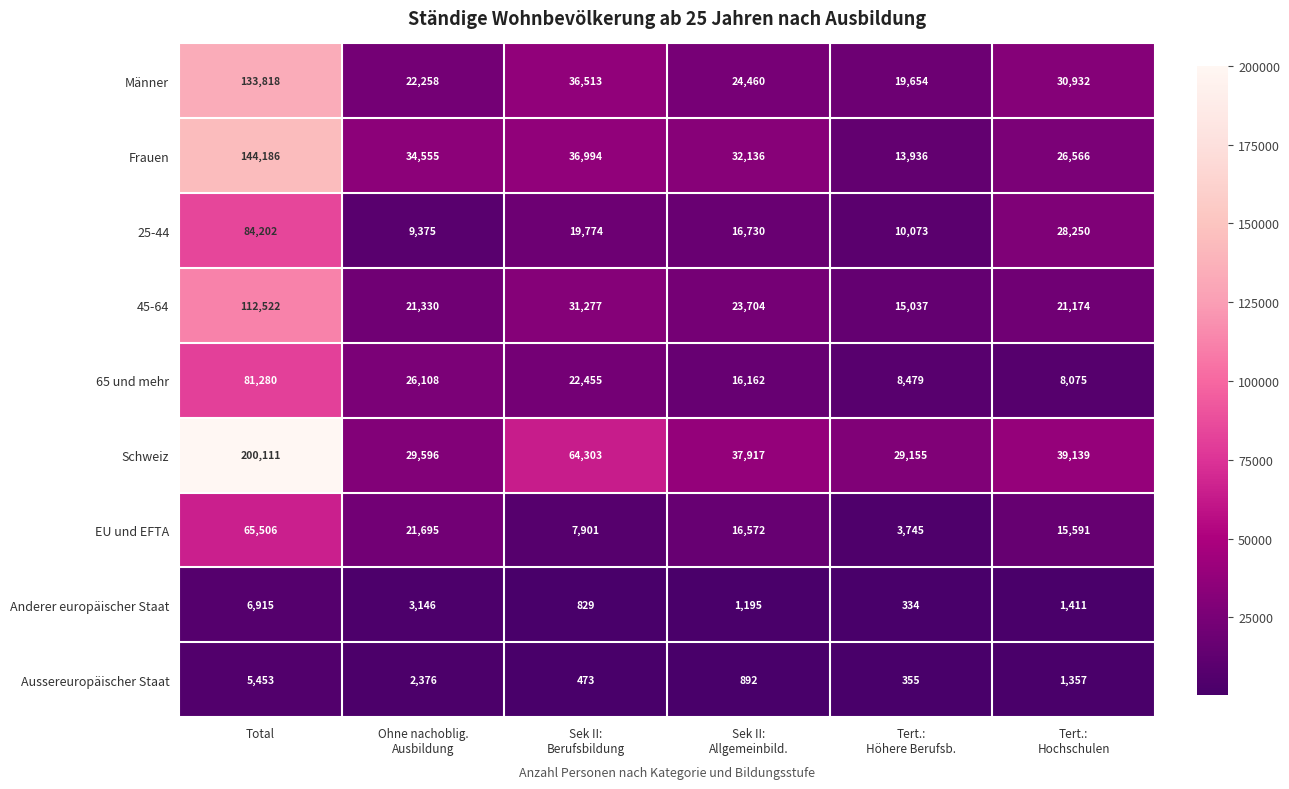

Rank the series by their maximum value, from lowest to highest.

Aussereuropäischer Staat, Anderer europäischer Staat, EU und EFTA, 65 und mehr, 25-44, 45-64, Männer, Frauen, Schweiz